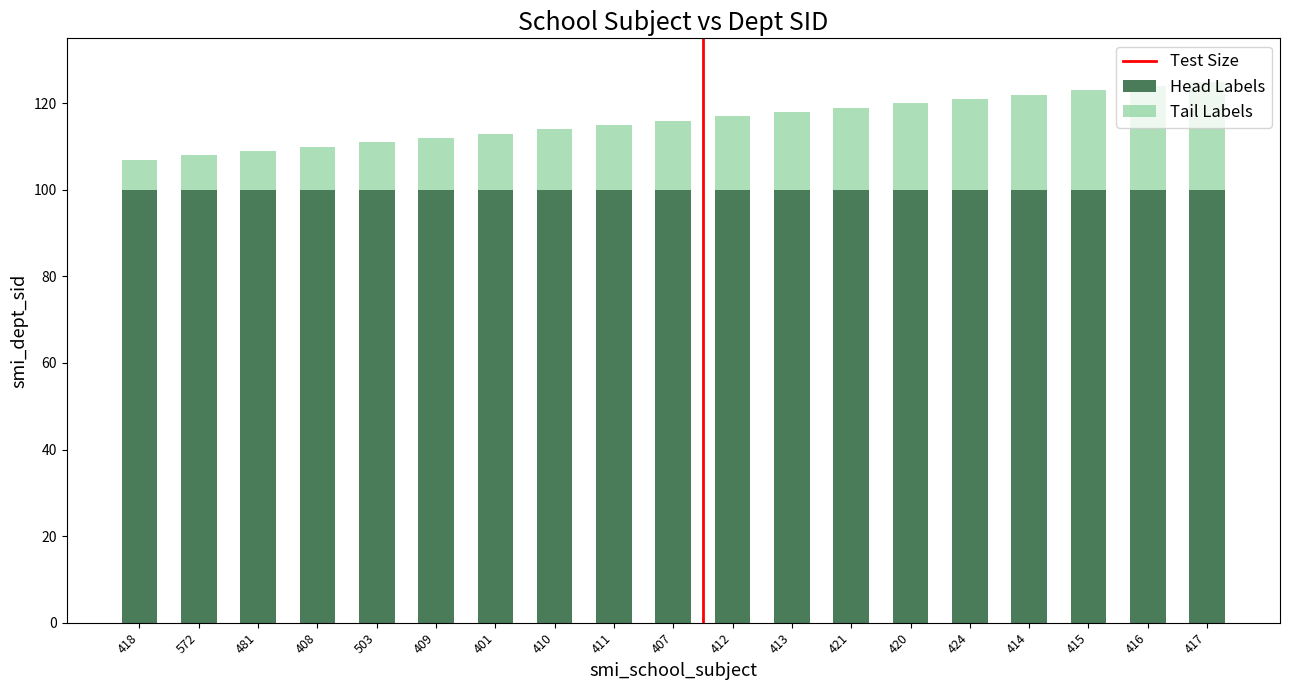

Count the number of data series in this chart.

2